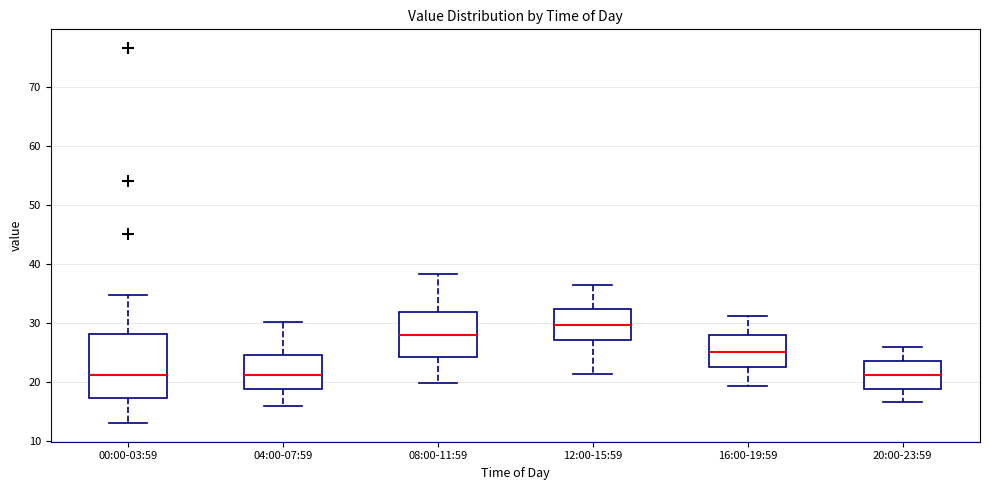

Reading left to right, read every box against the y-axis: the position of its median line, the range the box covers, and the ends of its whiskers. The values are not printed on the chart, so give them approximately, as read against the axis.

00:00-03:59: median 21, box 17 to 28, whiskers 13 to 35
04:00-07:59: median 21, box 19 to 25, whiskers 16 to 30
08:00-11:59: median 28, box 24 to 32, whiskers 20 to 38
12:00-15:59: median 30, box 27 to 32, whiskers 21 to 37
16:00-19:59: median 25, box 23 to 28, whiskers 19 to 31
20:00-23:59: median 21, box 19 to 24, whiskers 17 to 26